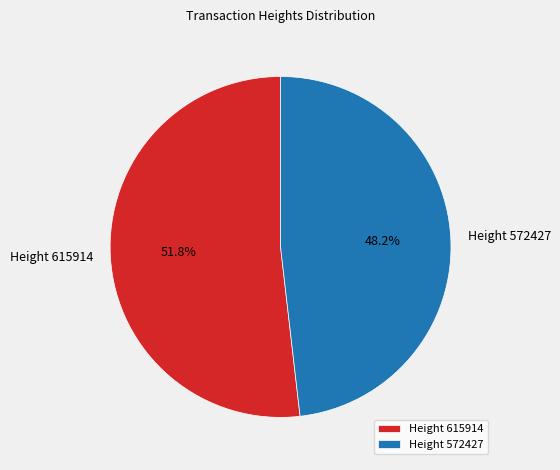

True or false: Height 572427 accounts for 48% of the total.

True